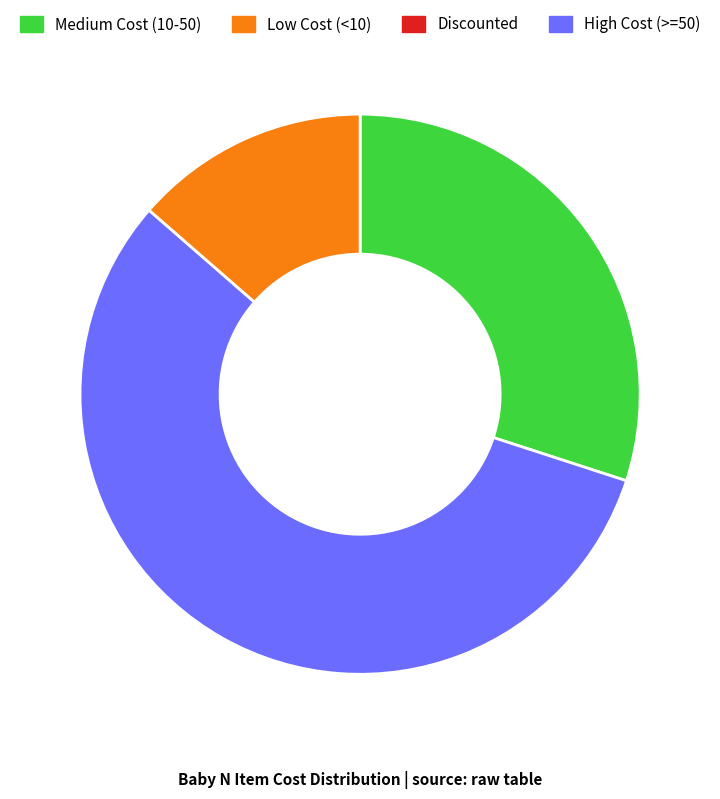

Is there a majority slice in this chart?

Yes